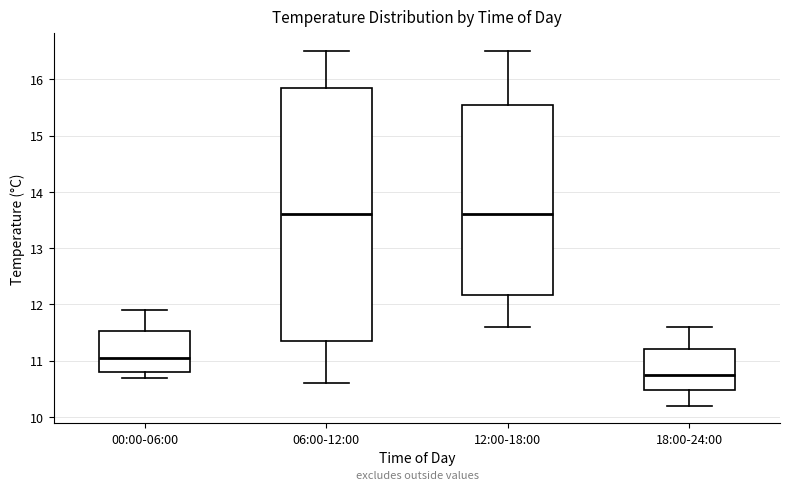

Reading left to right, read every box against the y-axis: the position of its median line, the range the box covers, and the ends of its whiskers. The values are not printed on the chart, so give them approximately, as read against the axis.

00:00-06:00: median 11.1, box 10.8 to 11.5, whiskers 10.7 to 11.9
06:00-12:00: median 13.6, box 11.4 to 15.9, whiskers 10.6 to 16.5
12:00-18:00: median 13.6, box 12.2 to 15.6, whiskers 11.6 to 16.5
18:00-24:00: median 10.8, box 10.5 to 11.2, whiskers 10.2 to 11.6